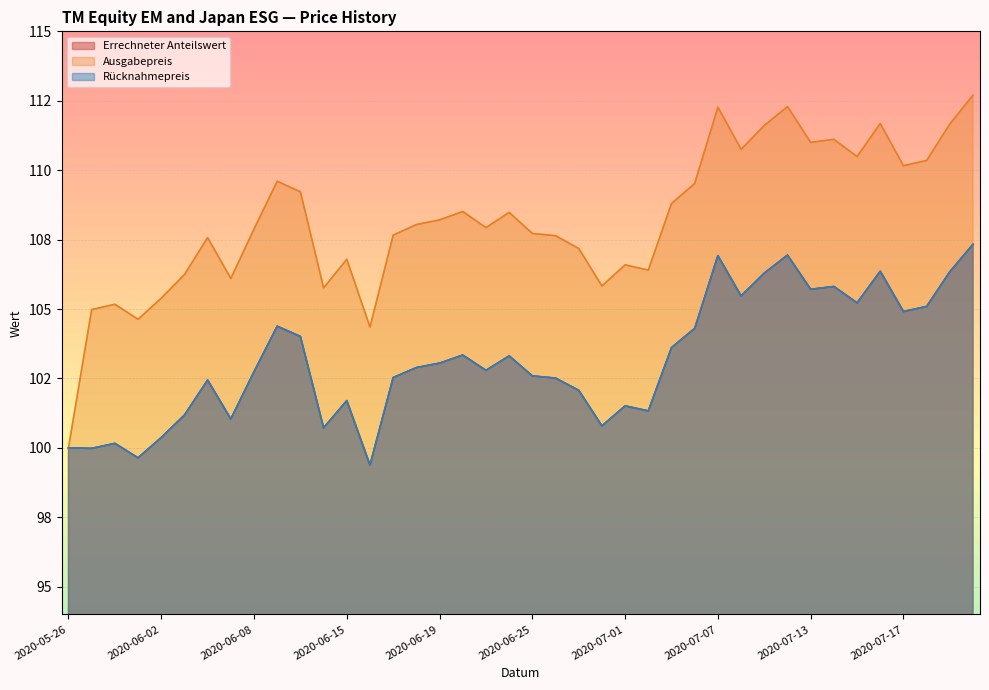

What is the difference between the highest and lowest values at 2020-07-13?

5.3